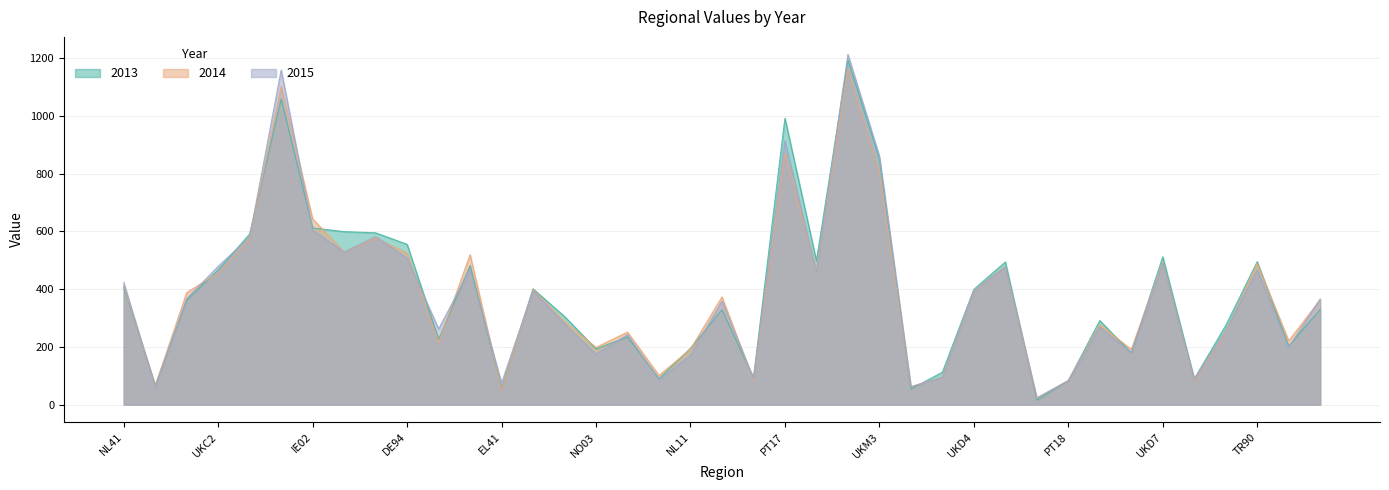

What is the greatest value displayed?

1213